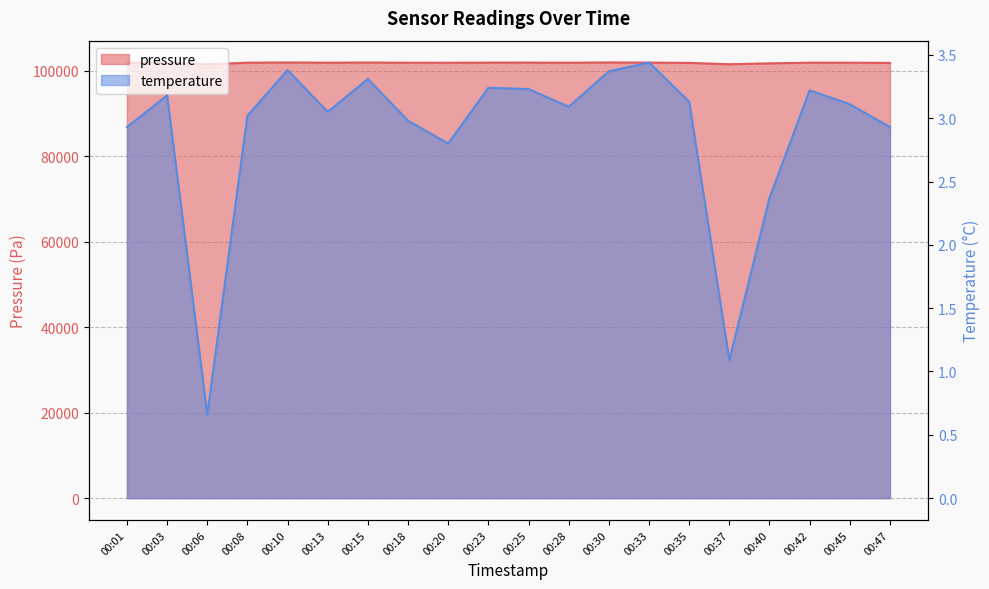

List the series in order of their overall mean, highest first.

pressure, temperature